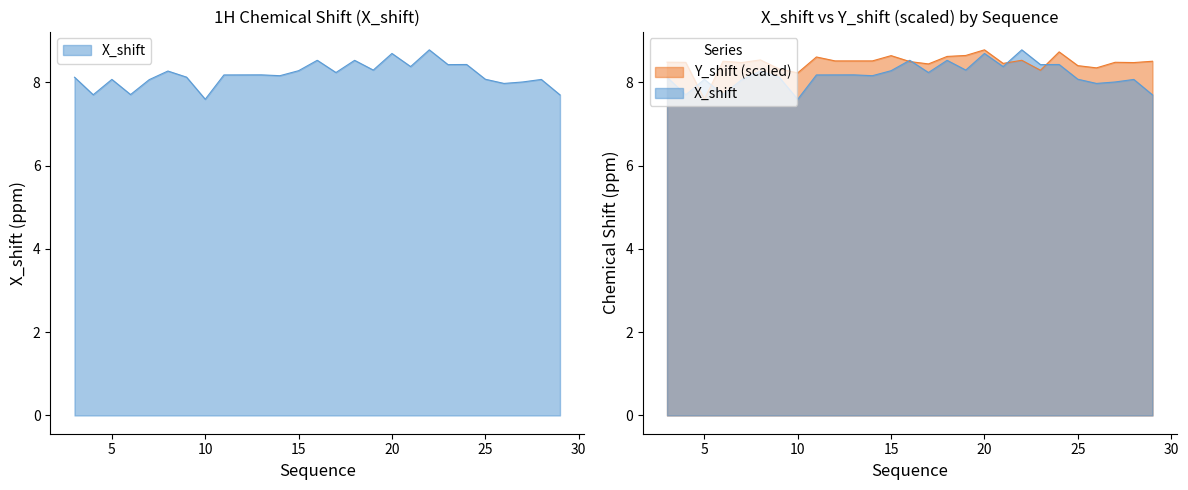

What is the difference between the second highest and second lowest values in the Y_shift series?

0.5